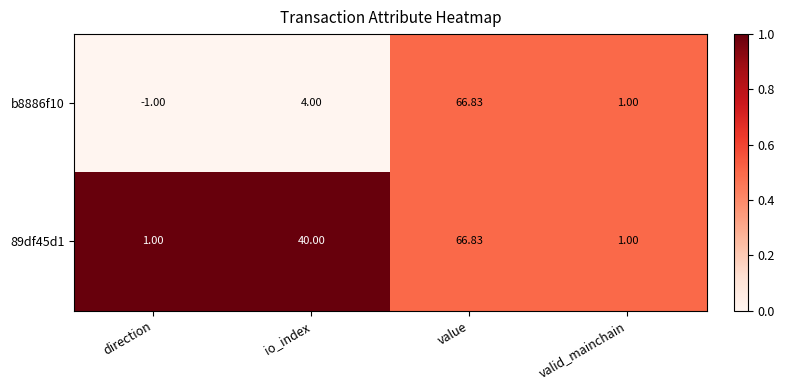

What is the spread (max minus min) of values at io_index?

36.0